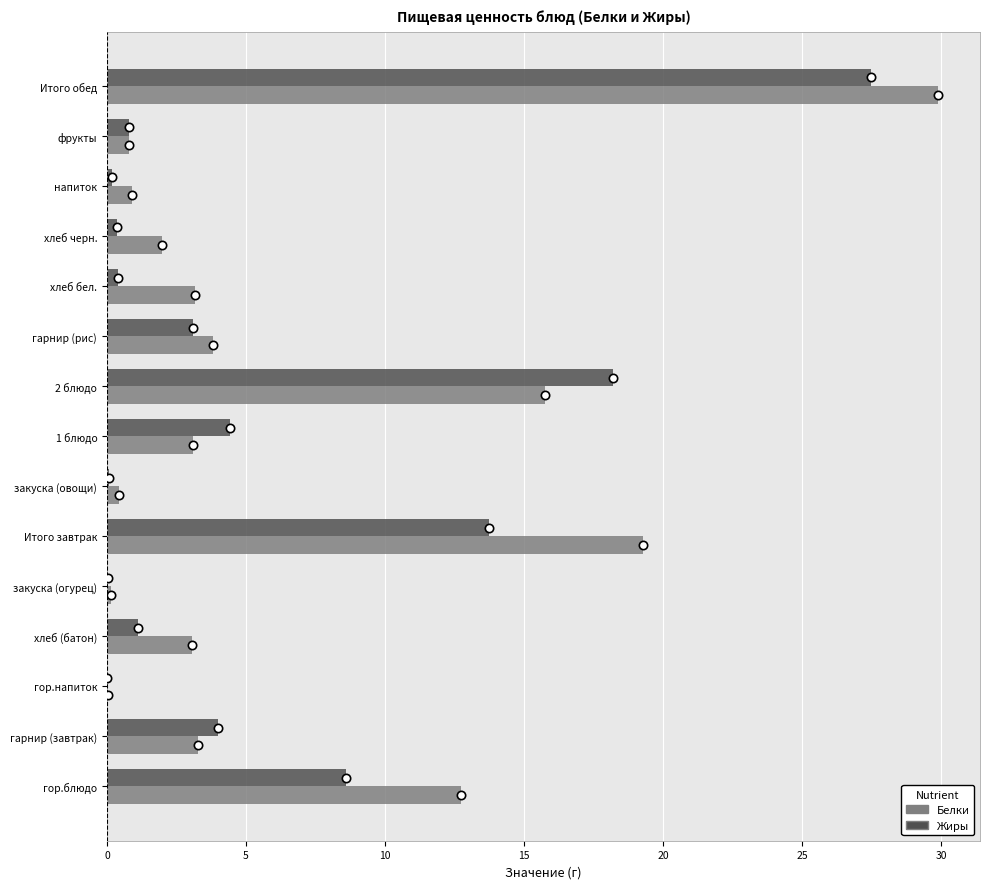

At which category is the sum across all series the highest?

Итого обед